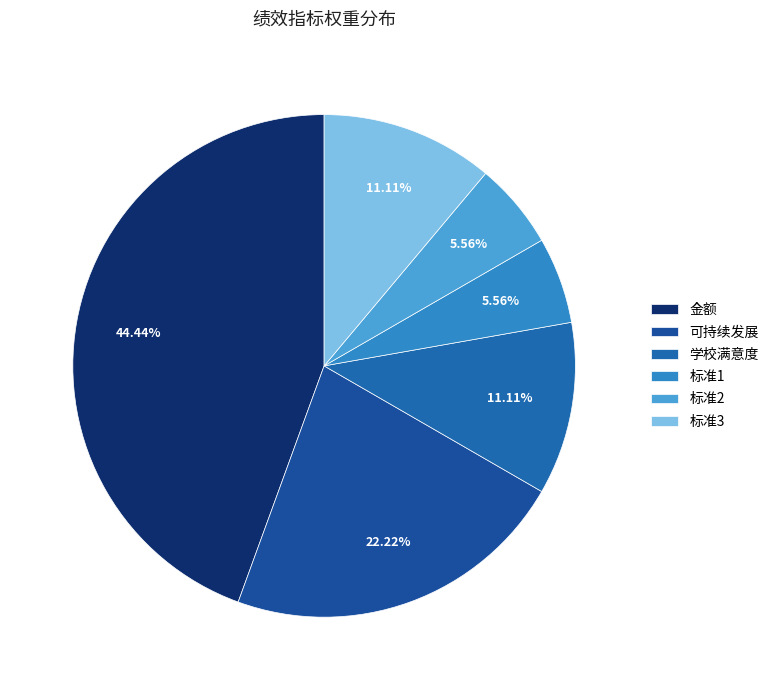

How many slices are in this pie chart?

6